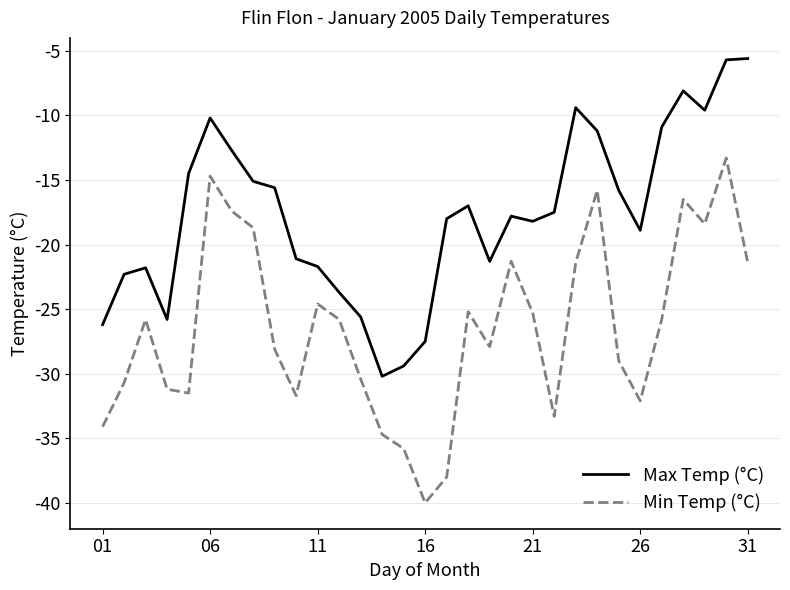

True or false: Min Temp (°C) and Max Temp (°C) cross at least once.

False